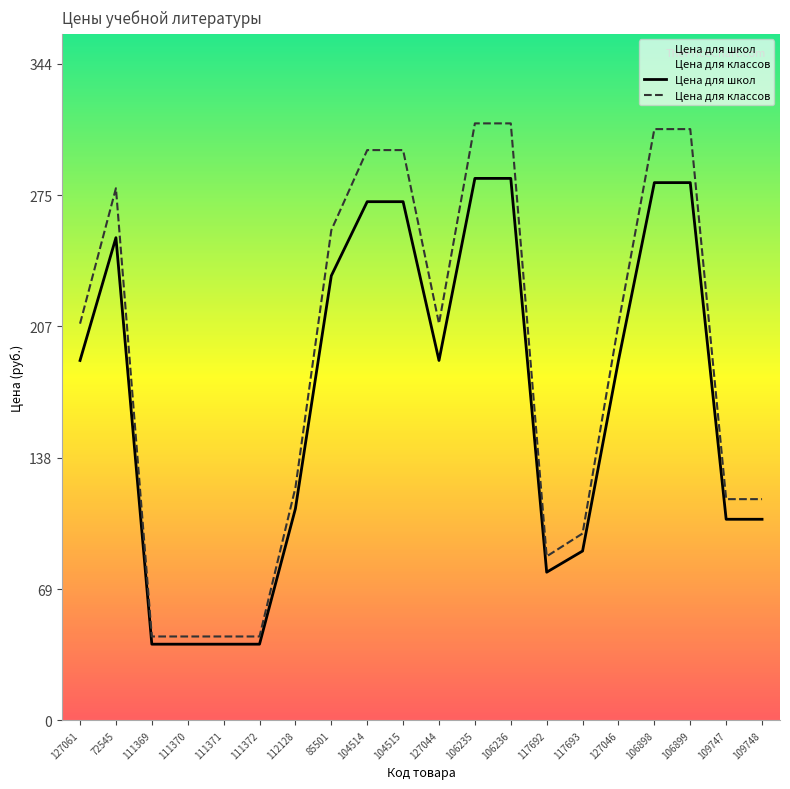

At 109748, list the series in order from smallest to largest.

Цена для школ, Цена для классов